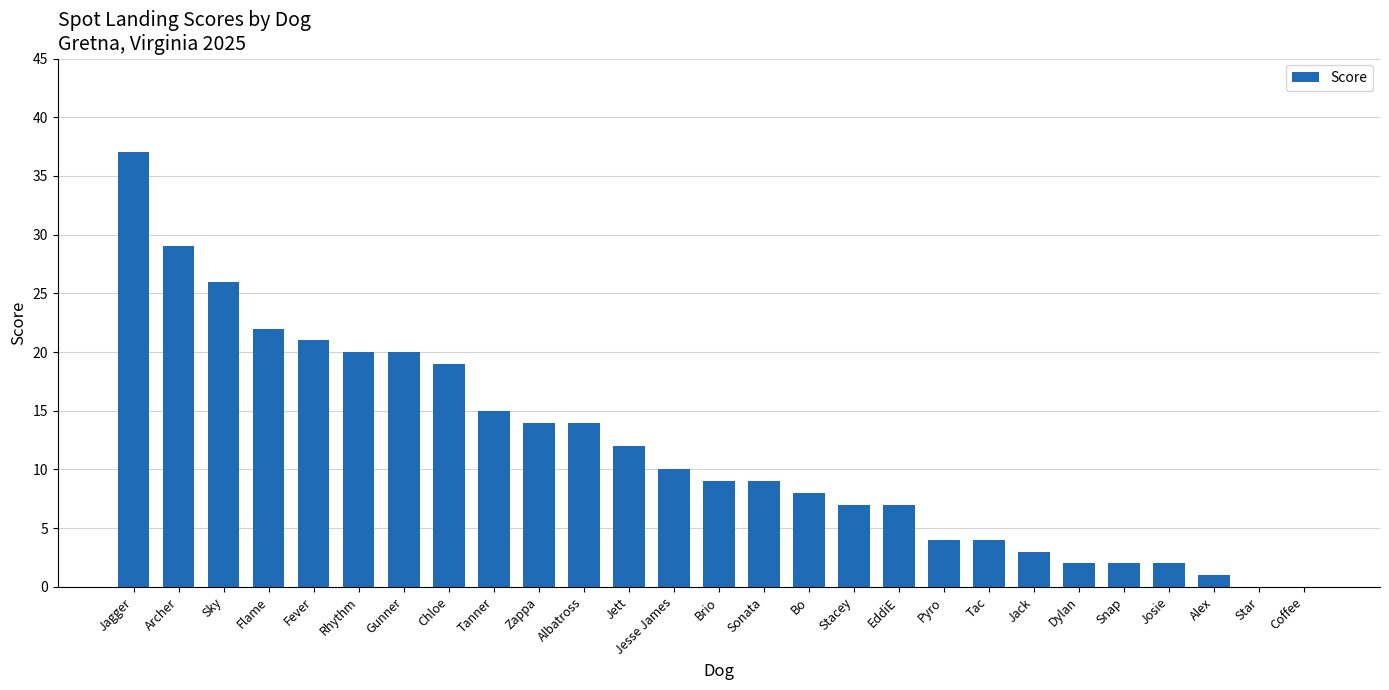

Approximately how many times larger is the value at Jagger compared to Pyro?

9.2